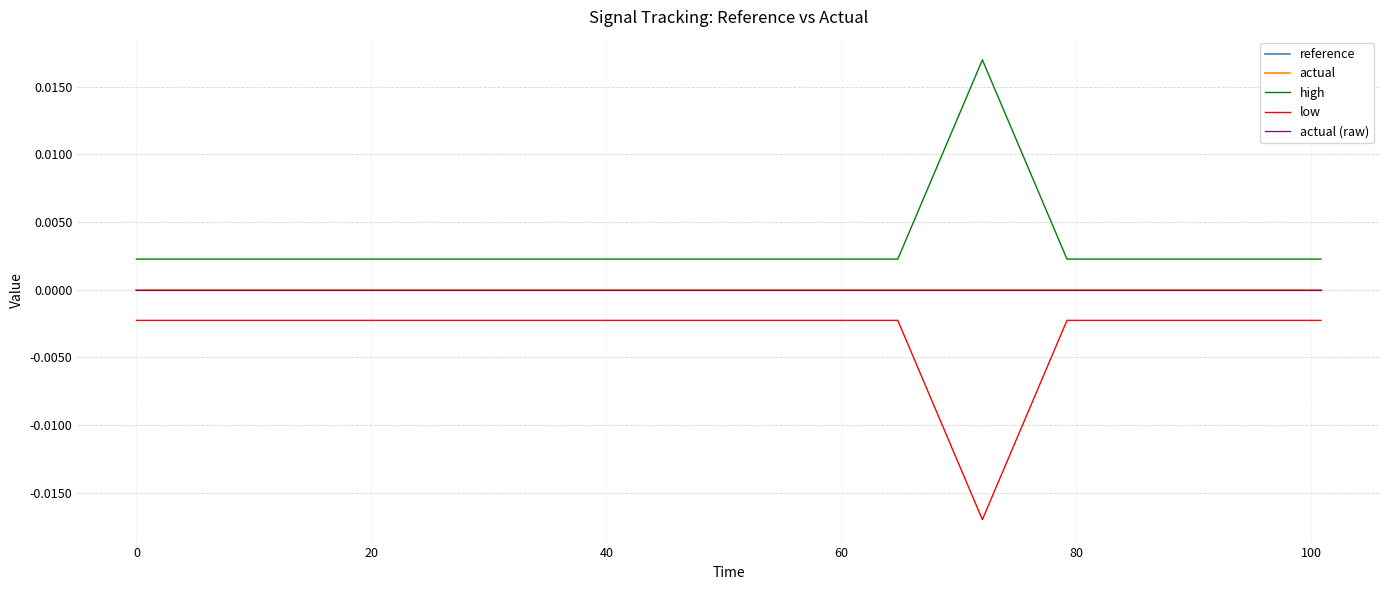

Does the chart display data point markers on the line(s)?

No